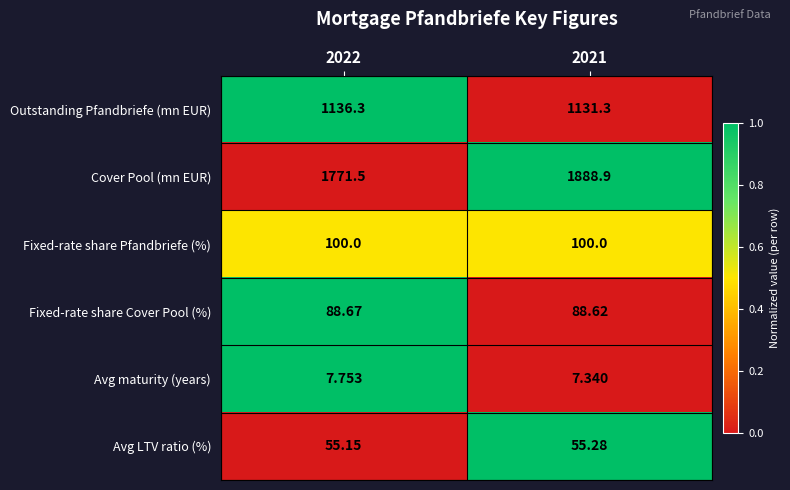

Which series has the largest total across all categories?

Cover Pool (mn EUR)